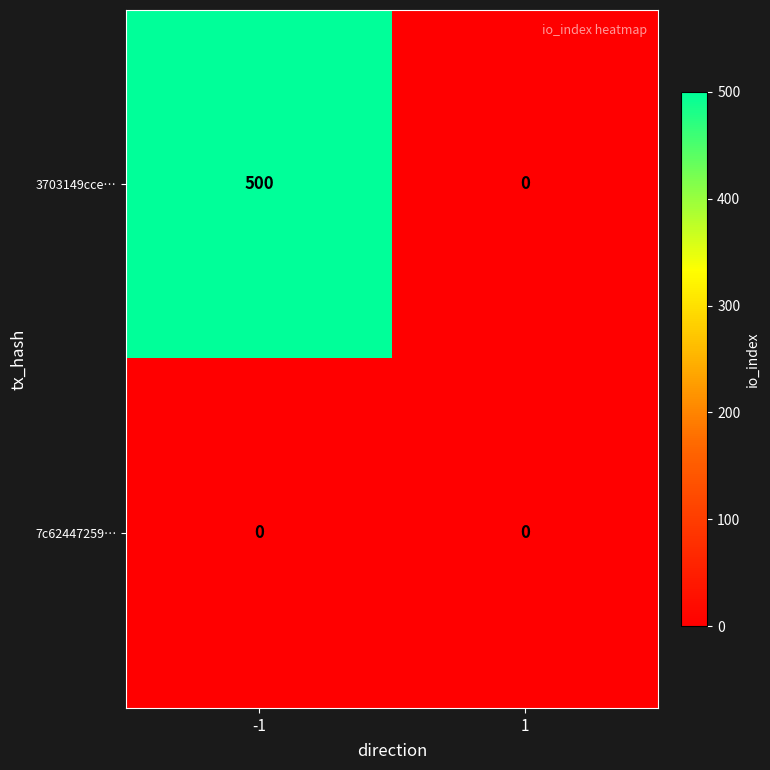

At which category is the sum across all series the highest?

-1